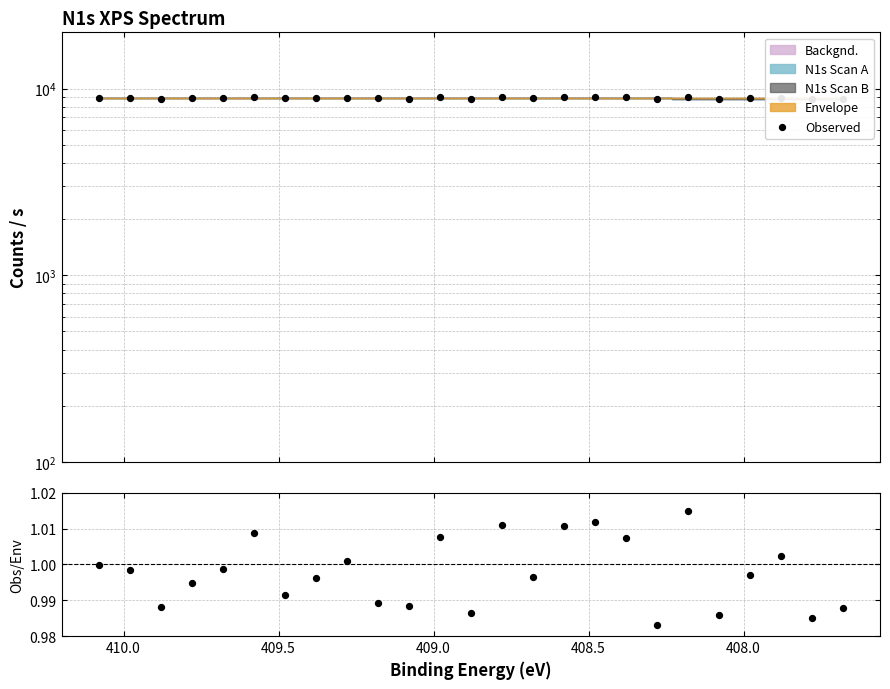

Which series contains the highest Y value?

Observed